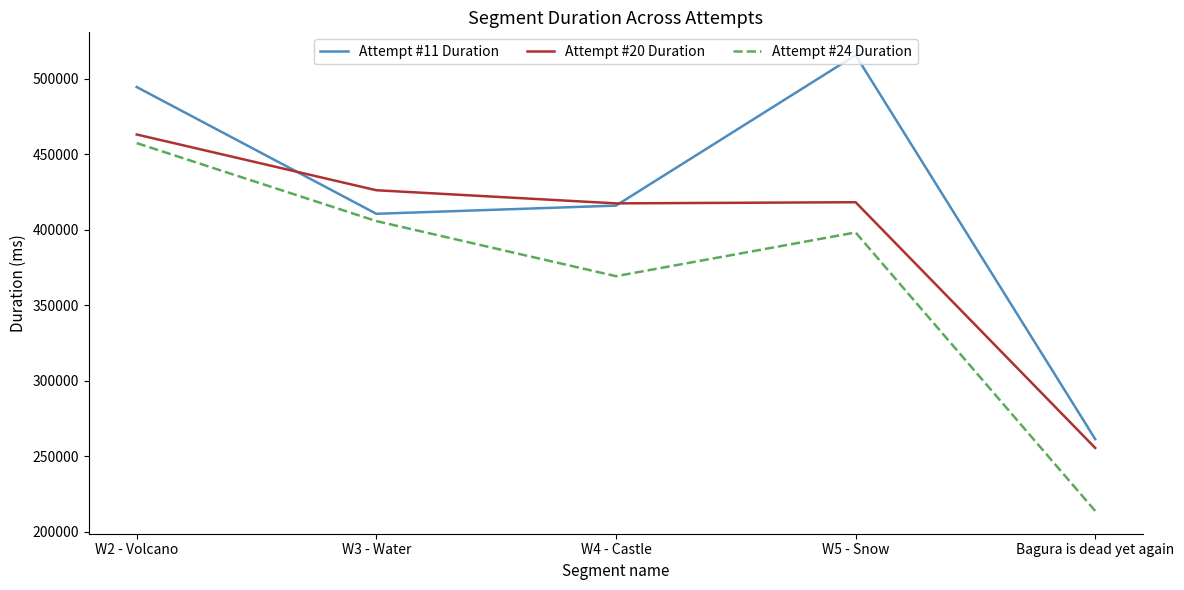

What is the average value of the Attempt #11 Duration series?

419533